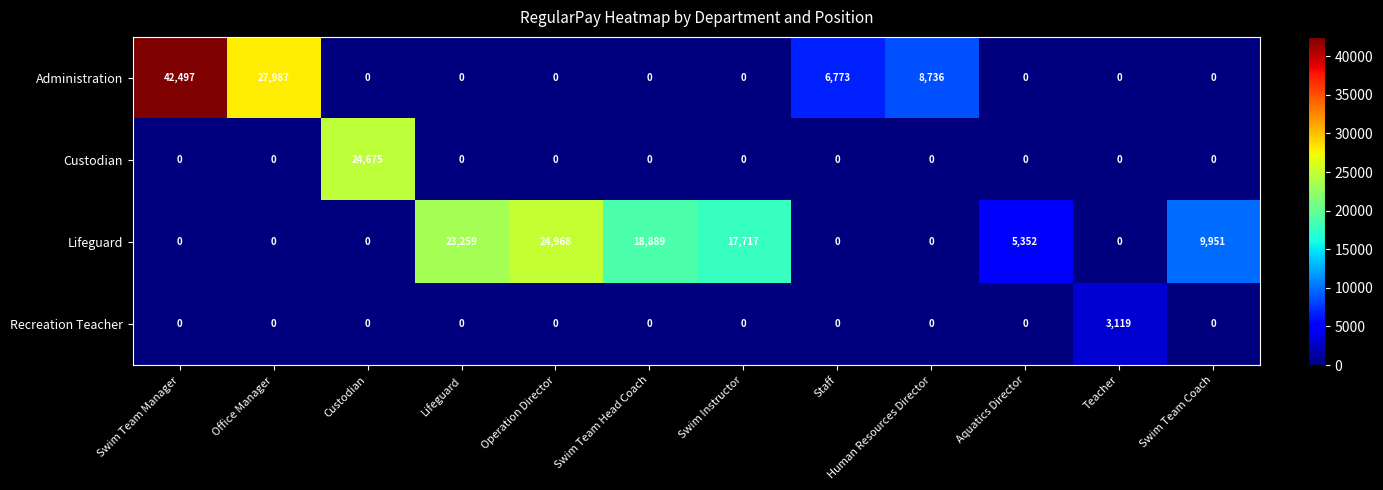

At how many categories does at least one series exceed 1420?

12